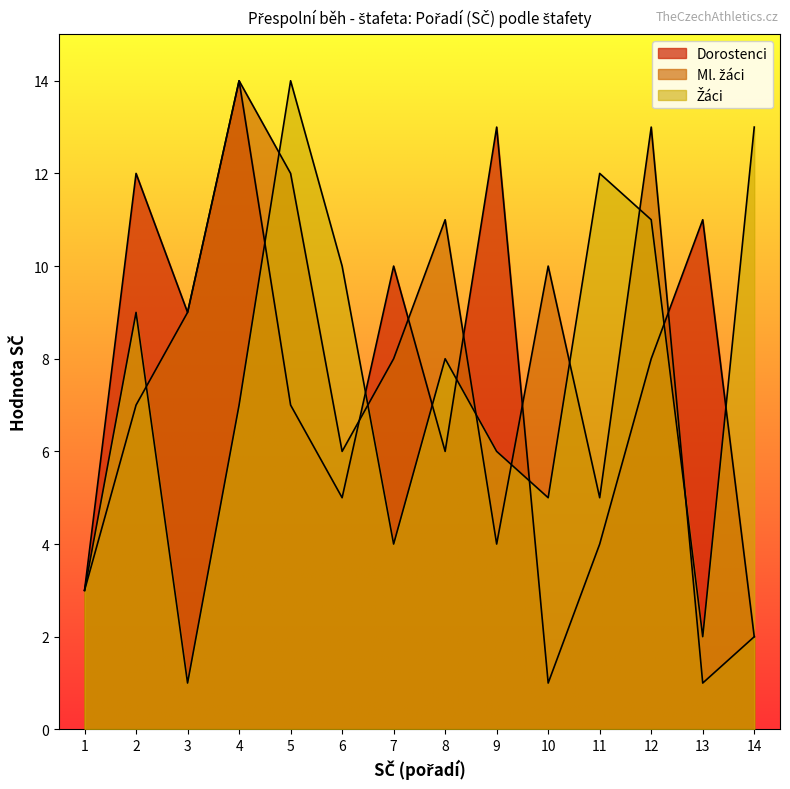

What is the greatest value displayed?

14